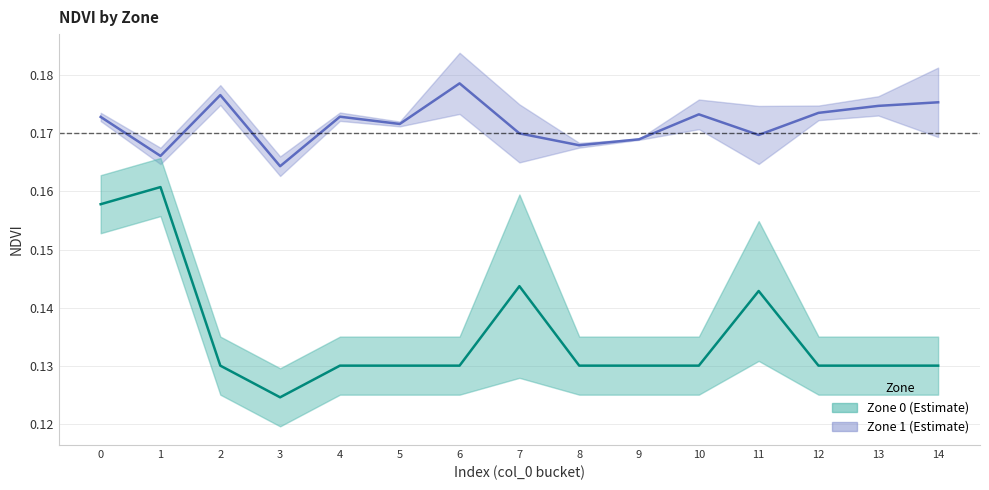

Reading right to left, list all the values displayed in this chart.

Zone 0 mean: 14=0.1	13=0.1	12=0.1	11=0.1	10=0.1	9=0.1	8=0.1	7=0.1	6=0.2	5=0.1	4=0.2	3=0.1	2=0.1	1=0.2	0=0.2
Zone 0 upper: 14=0.1	13=0.1	12=0.1	11=0.1	10=0.1	9=0.1	8=0.1	7=0.1	6=0.2	5=0.1	4=0.2	3=0.1	2=0.1	1=0.2	0=0.2
Zone 0 lower: 14=0.1	13=0.1	12=0.1	11=0.1	10=0.1	9=0.1	8=0.1	7=0.1	6=0.2	5=0.1	4=0.2	3=0.1	2=0.1	1=0.2	0=0.2
Zone 1 mean: 14=0.2	13=0.2	12=0.2	11=0.2	10=0.2	9=0.2	8=0.2	7=0.2	6=0.2	5=0.2	4=0.2	3=0.2	2=0.2	1=0.2	0=0.2
Zone 1 upper: 14=0.2	13=0.2	12=0.2	11=0.2	10=0.2	9=0.2	8=0.2	7=0.2	6=0.2	5=0.2	4=0.2	3=0.2	2=0.2	1=0.2	0=0.2
Zone 1 lower: 14=0.2	13=0.2	12=0.2	11=0.2	10=0.2	9=0.2	8=0.2	7=0.2	6=0.2	5=0.2	4=0.2	3=0.2	2=0.2	1=0.2	0=0.2